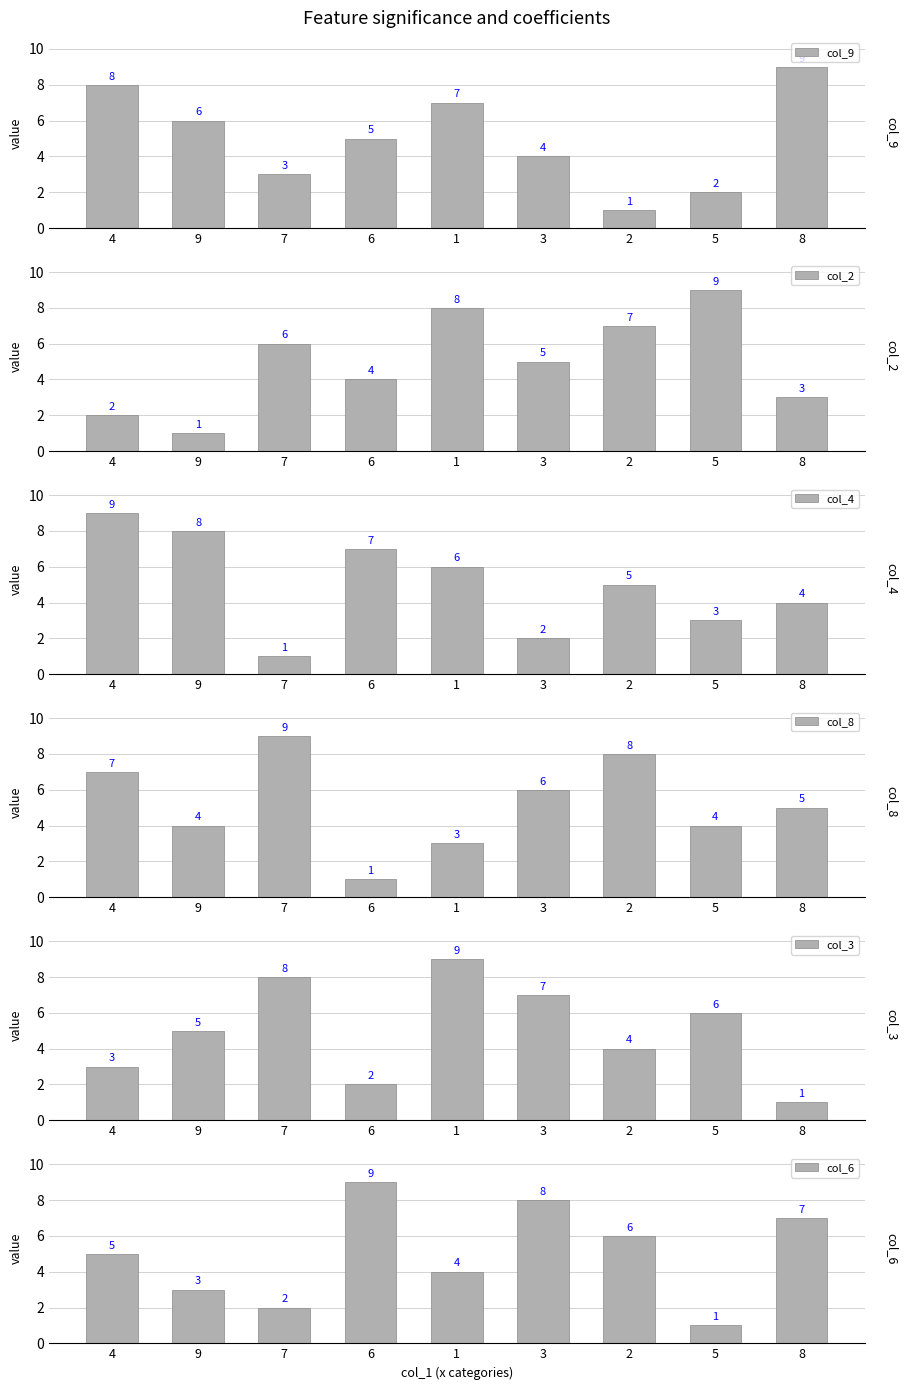

How many data points does each series have?

9